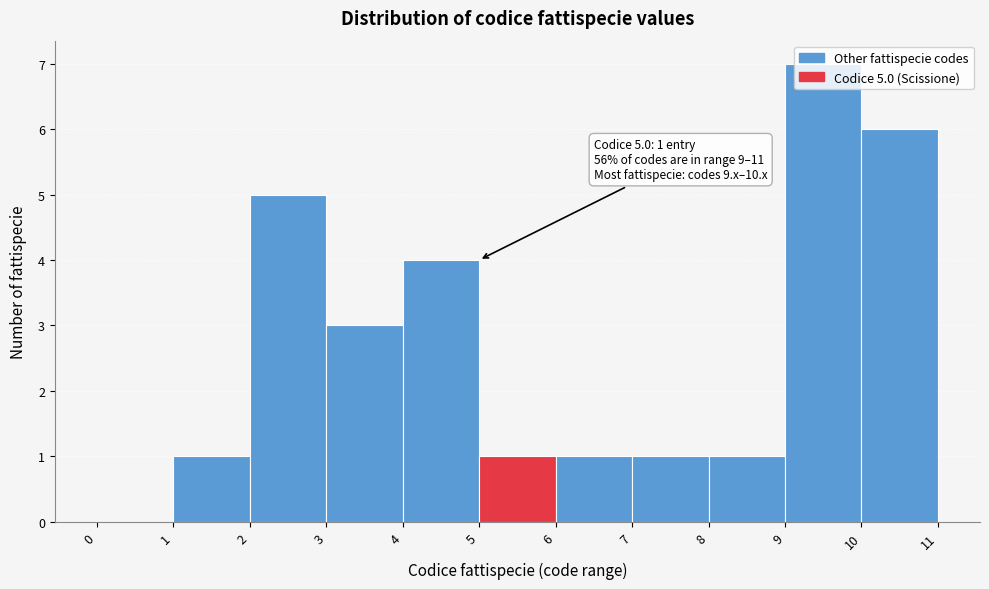

Over which range of the x-axis is the bar tallest?

9 to 10